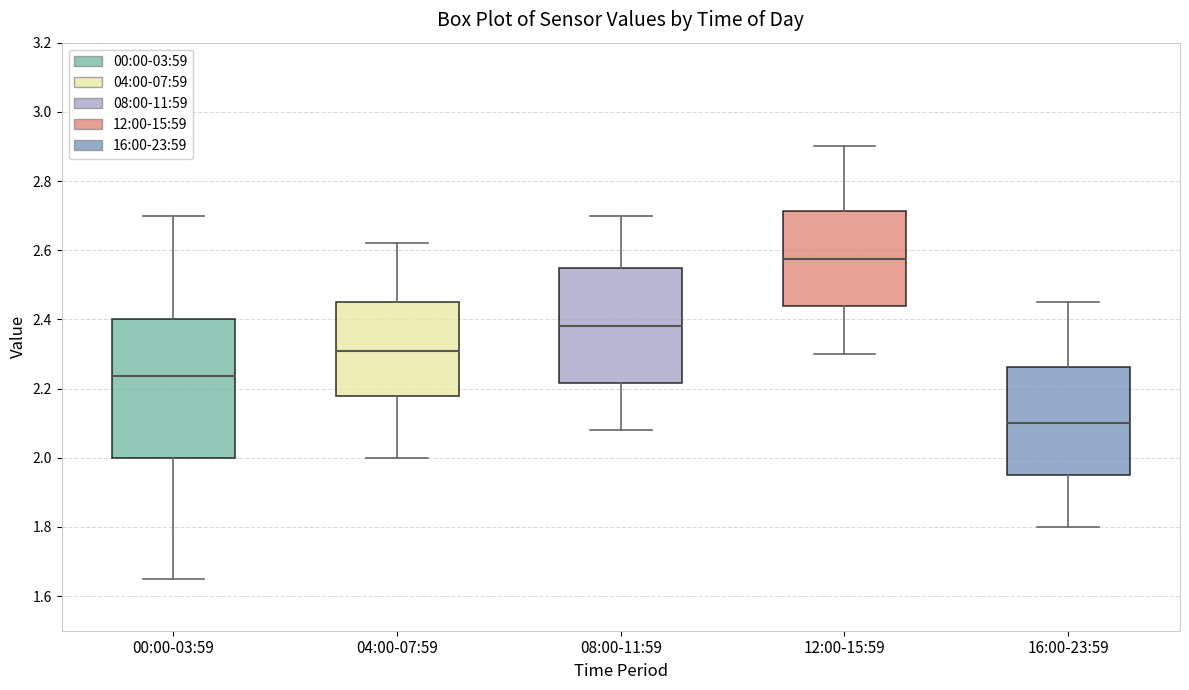

Reading left to right, read every box against the y-axis: the position of its median line, the range the box covers, and the ends of its whiskers. The values are not printed on the chart, so give them approximately, as read against the axis.

00:00-03:59: median 2.24, box 2.00 to 2.40, whiskers 1.66 to 2.70
04:00-07:59: median 2.32, box 2.18 to 2.46, whiskers 2.00 to 2.62
08:00-11:59: median 2.38, box 2.22 to 2.56, whiskers 2.08 to 2.70
12:00-15:59: median 2.58, box 2.44 to 2.72, whiskers 2.30 to 2.90
16:00-23:59: median 2.10, box 1.96 to 2.26, whiskers 1.80 to 2.46